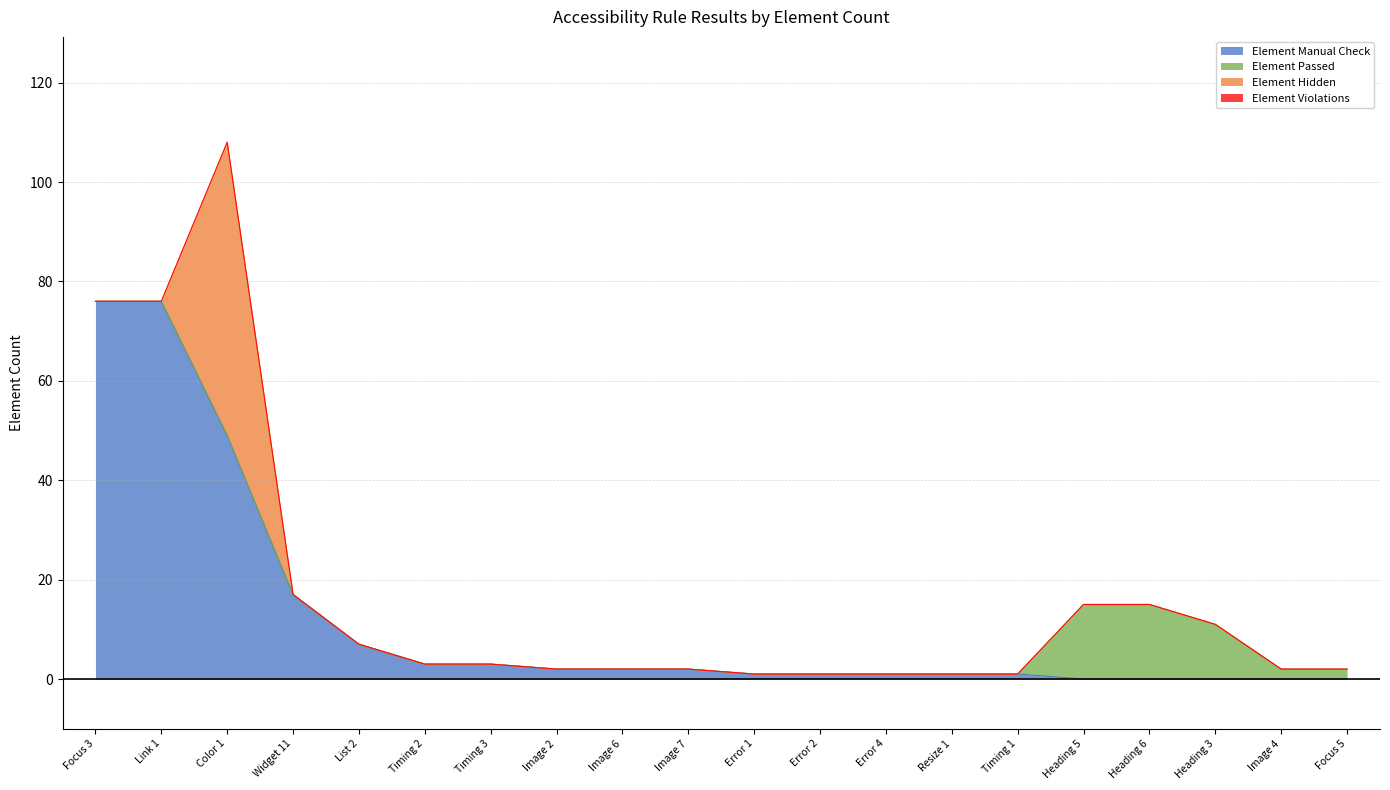

Reading right to left, transcribe all the data shown in this chart.

Element Manual Check: Focus 5=0	Image 4=0	Heading 3=0	Heading 6=0	Heading 5=0	Timing 1=1	Resize 1=1	Error 4=1	Error 2=1	Error 1=1	Image 7=2	Image 6=2	Image 2=2	Timing 3=3	Timing 2=3	List 2=7	Widget 11=17	Color 1=49	Link 1=76	Focus 3=76
Element Passed: Focus 5=2	Image 4=2	Heading 3=11	Heading 6=15	Heading 5=15	Timing 1=0	Resize 1=0	Error 4=0	Error 2=0	Error 1=0	Image 7=0	Image 6=0	Image 2=0	Timing 3=0	Timing 2=0	List 2=0	Widget 11=0	Color 1=0	Link 1=0	Focus 3=0
Element Hidden: Focus 5=0	Image 4=0	Heading 3=0	Heading 6=0	Heading 5=0	Timing 1=0	Resize 1=0	Error 4=0	Error 2=0	Error 1=0	Image 7=0	Image 6=0	Image 2=0	Timing 3=0	Timing 2=0	List 2=0	Widget 11=0	Color 1=59	Link 1=0	Focus 3=0
Element Violations: Focus 5=0	Image 4=0	Heading 3=0	Heading 6=0	Heading 5=0	Timing 1=0	Resize 1=0	Error 4=0	Error 2=0	Error 1=0	Image 7=0	Image 6=0	Image 2=0	Timing 3=0	Timing 2=0	List 2=0	Widget 11=0	Color 1=0	Link 1=0	Focus 3=0